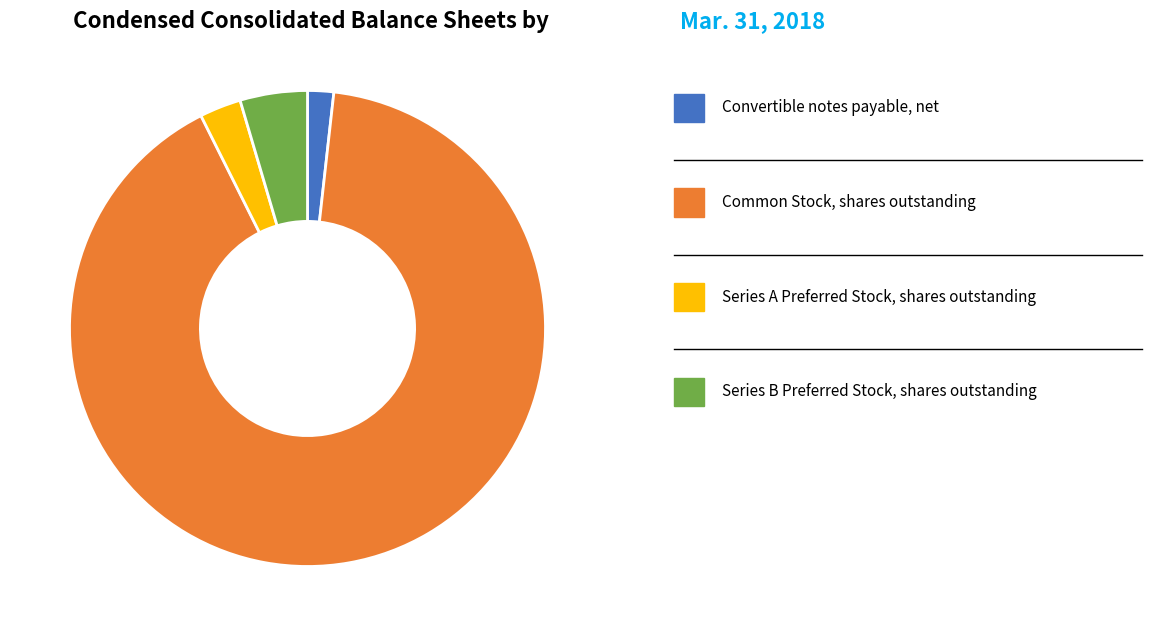

Is there any slice that represents more than half of the pie?

Yes